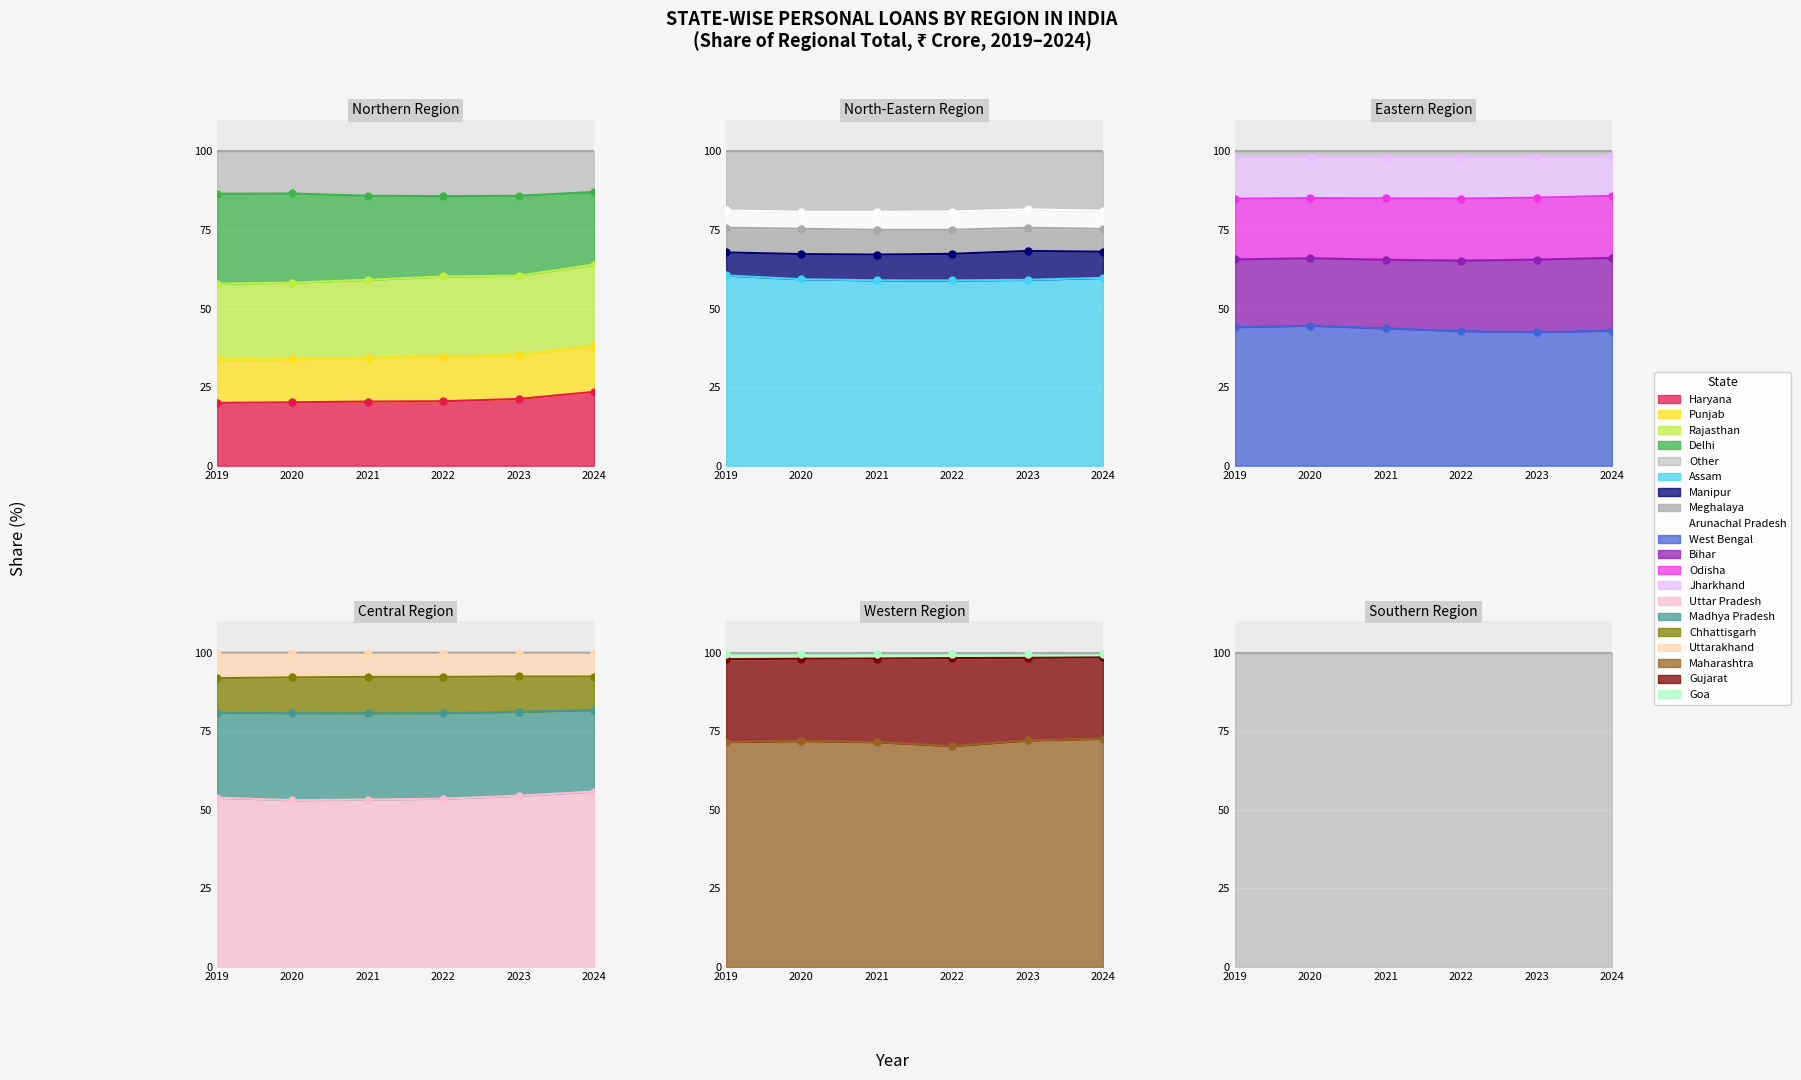

At how many categories does at least one series exceed 64?

6